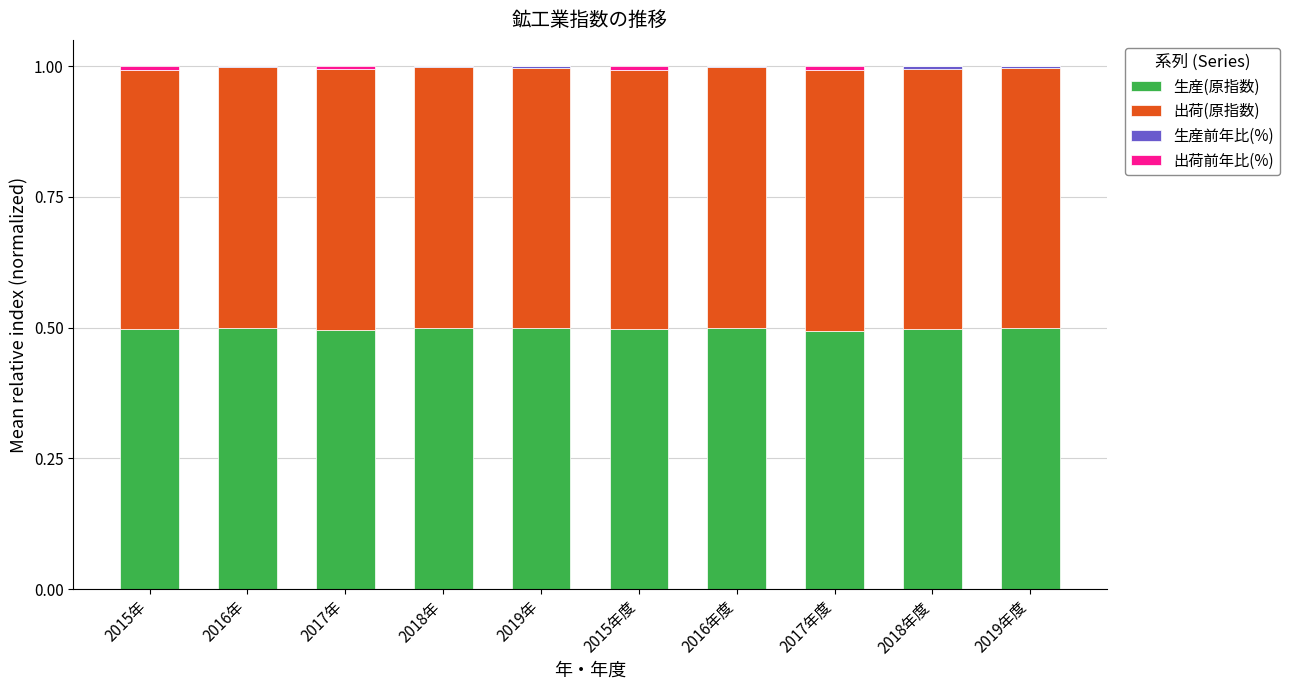

What is the maximum value for 生産(原指数)?

0.5